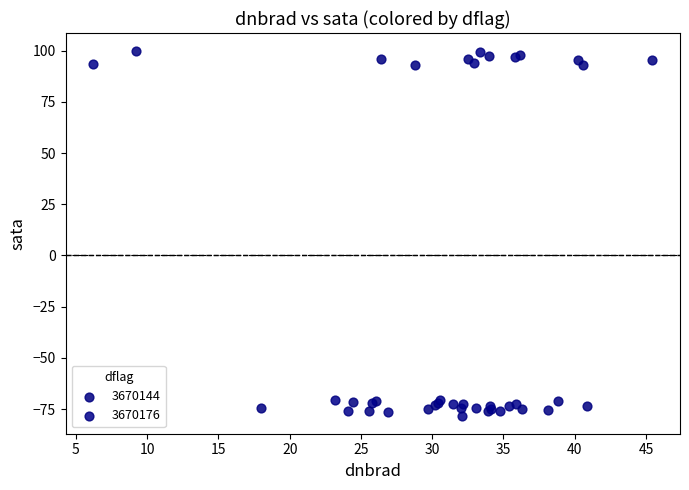

What are all the series names shown in the legend?

3670144, 3670176